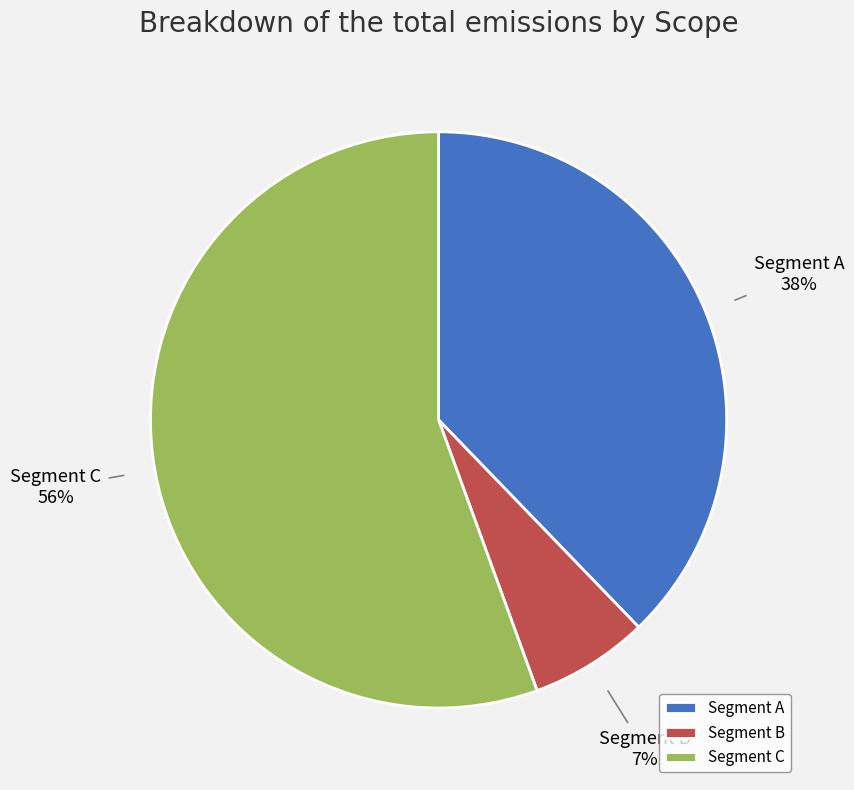

Is it true that Segment A is 38% of the pie?

True